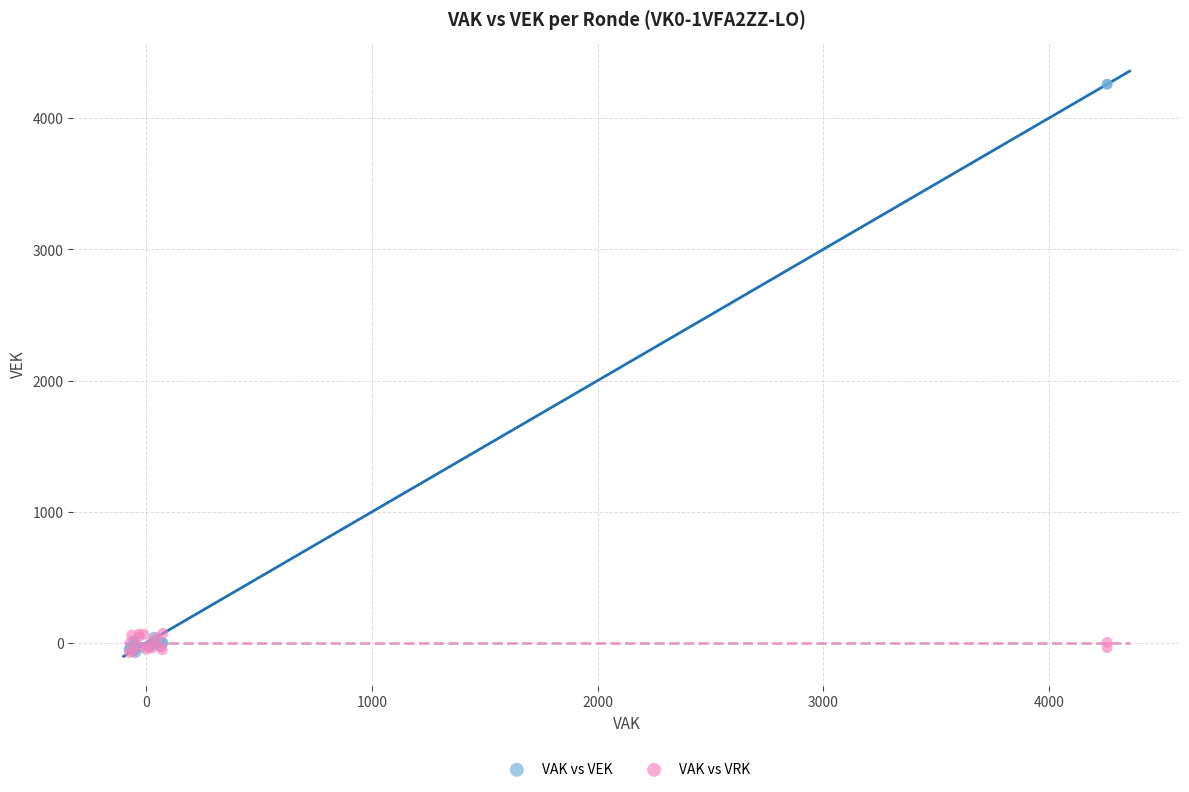

Which series contains the highest Y value?

VAK vs VEK